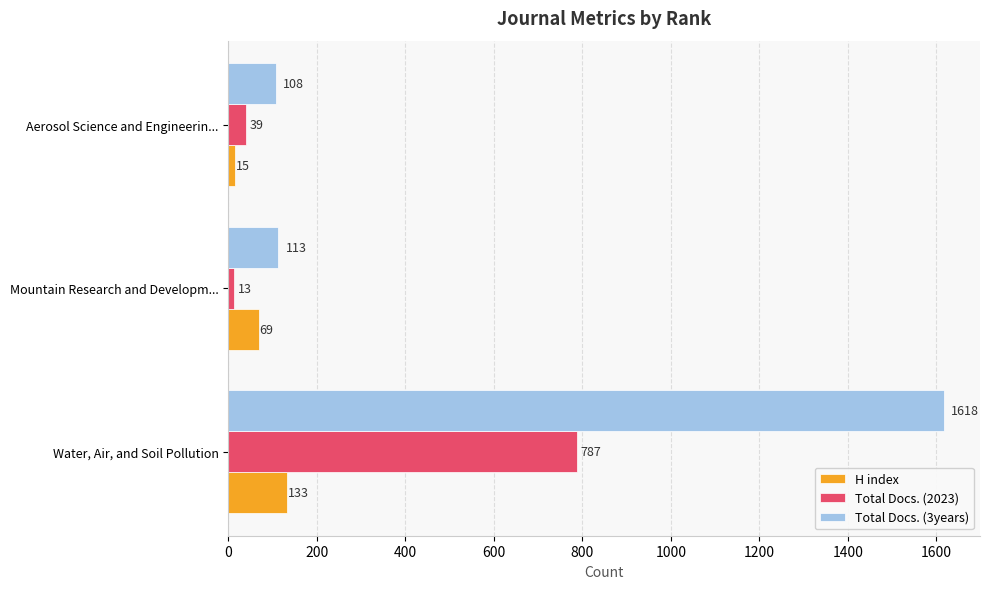

What is the average value of the Total Docs. (3years) series?

613